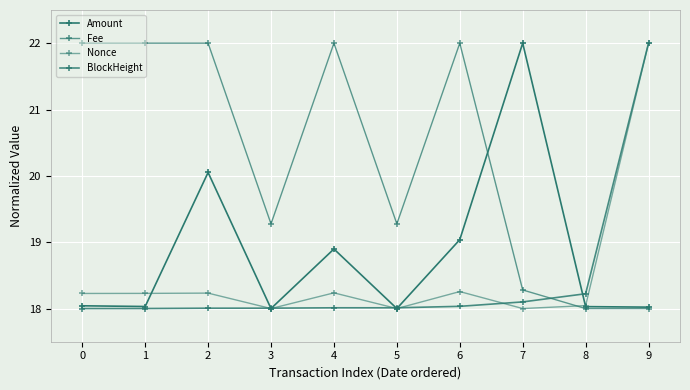

What is the sum of the Nonce values at 5 and 0?

36.2